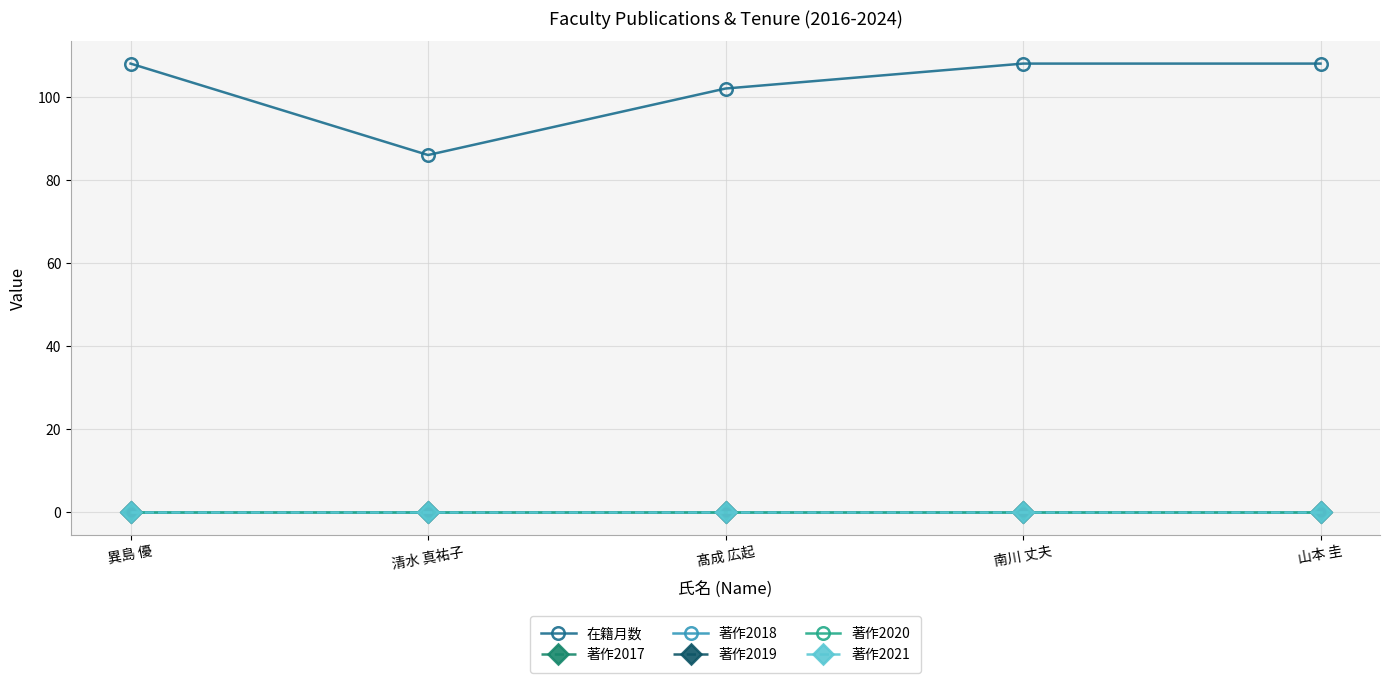

True or false: 著作2019 and 著作2018 cross at least once.

False